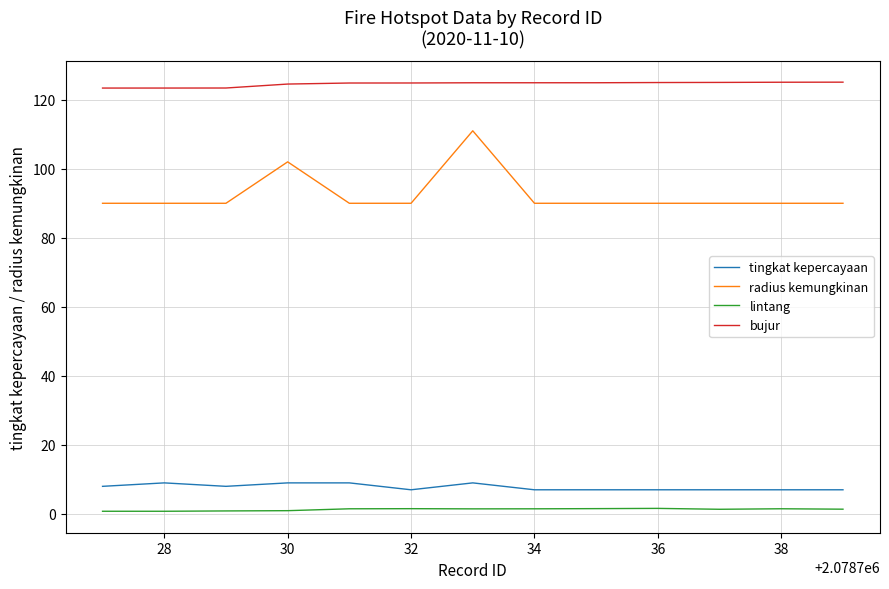

Which series has the largest total across all categories?

bujur